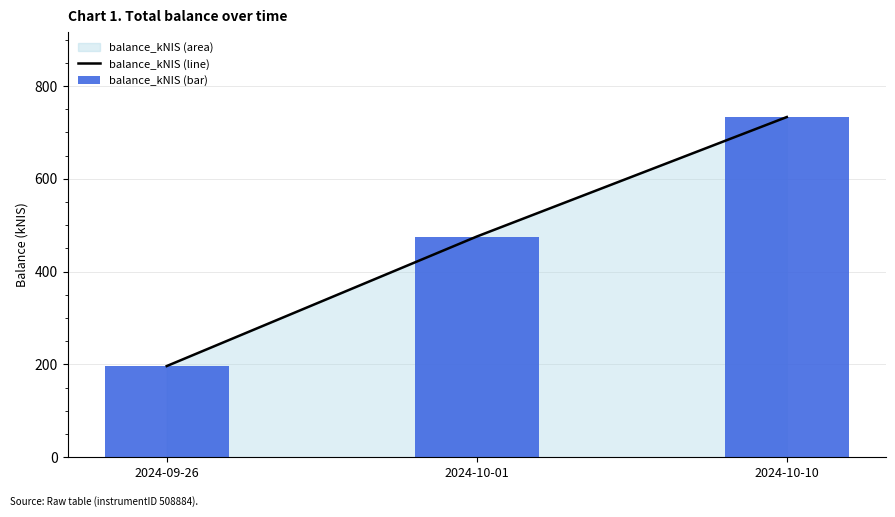

What is the label of the 2nd bar from the left?

2024-10-01